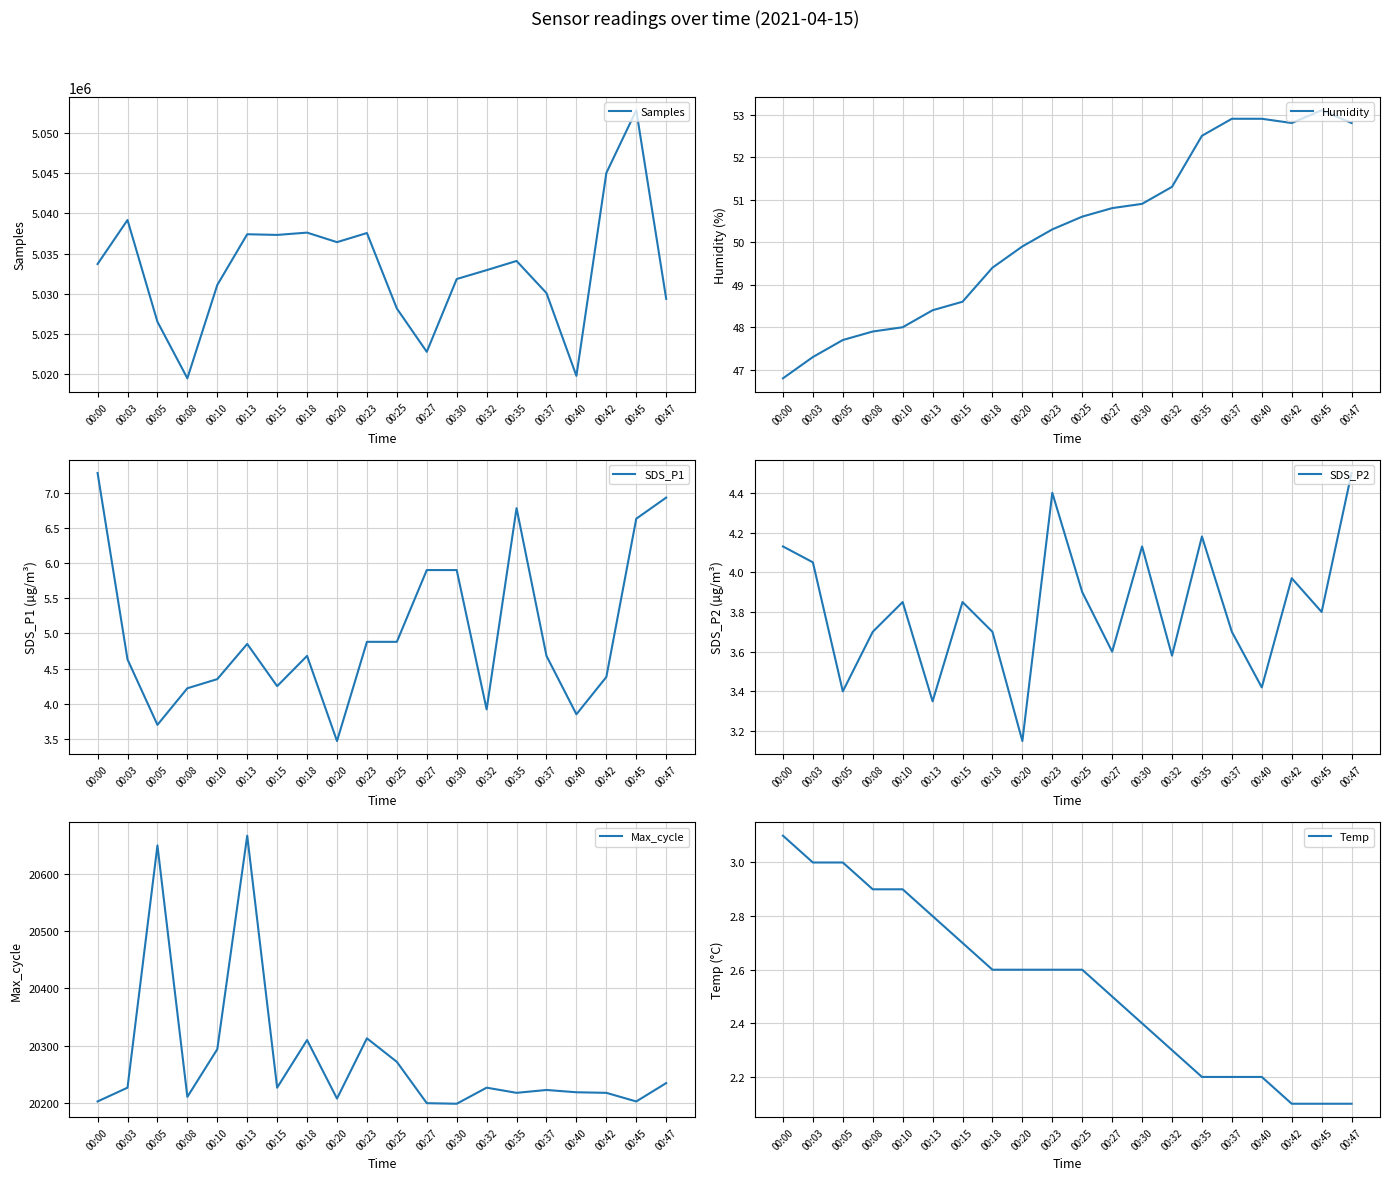

Reading left to right, extract all data points from this chart.

Samples: 00:00=5033697.0	00:03=5039185.0	00:05=5026491.0	00:08=5019437.0	00:10=5031082.0	00:13=5037408.0	00:15=5037323.0	00:18=5037610.0	00:20=5036420.0	00:23=5037560.0	00:25=5028143.0	00:27=5022741.0	00:30=5031823.0	00:32=5032931.0	00:35=5034076.0	00:37=5030066.0	00:40=5019741.0	00:42=5045049.0	00:45=5052873.0	00:47=5029350.0
Humidity: 00:00=46.8	00:03=47.3	00:05=47.7	00:08=47.9	00:10=48.0	00:13=48.4	00:15=48.6	00:18=49.4	00:20=49.9	00:23=50.3	00:25=50.6	00:27=50.8	00:30=50.9	00:32=51.3	00:35=52.5	00:37=52.9	00:40=52.9	00:42=52.8	00:45=53.1	00:47=52.8
SDS_P1: 00:00=7.3	00:03=4.6	00:05=3.7	00:08=4.2	00:10=4.3	00:13=4.8	00:15=4.2	00:18=4.7	00:20=3.5	00:23=4.9	00:25=4.9	00:27=5.9	00:30=5.9	00:32=3.9	00:35=6.8	00:37=4.7	00:40=3.9	00:42=4.4	00:45=6.6	00:47=6.9
SDS_P2: 00:00=4.1	00:03=4.0	00:05=3.4	00:08=3.7	00:10=3.9	00:13=3.4	00:15=3.9	00:18=3.7	00:20=3.1	00:23=4.4	00:25=3.9	00:27=3.6	00:30=4.1	00:32=3.6	00:35=4.2	00:37=3.7	00:40=3.4	00:42=4.0	00:45=3.8	00:47=4.5
Max_cycle: 00:00=20203.0	00:03=20227.0	00:05=20649.0	00:08=20211.0	00:10=20294.0	00:13=20666.0	00:15=20227.0	00:18=20310.0	00:20=20208.0	00:23=20313.0	00:25=20272.0	00:27=20200.0	00:30=20199.0	00:32=20227.0	00:35=20218.0	00:37=20223.0	00:40=20219.0	00:42=20218.0	00:45=20203.0	00:47=20235.0
Temp: 00:00=3.1	00:03=3.0	00:05=3.0	00:08=2.9	00:10=2.9	00:13=2.8	00:15=2.7	00:18=2.6	00:20=2.6	00:23=2.6	00:25=2.6	00:27=2.5	00:30=2.4	00:32=2.3	00:35=2.2	00:37=2.2	00:40=2.2	00:42=2.1	00:45=2.1	00:47=2.1